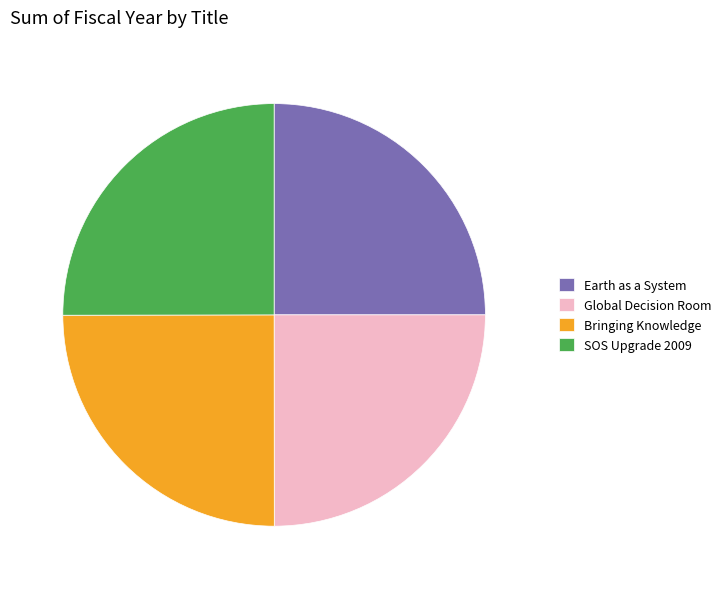

The Bringing Knowledge slice represents 18% of the pie. True or false?

False